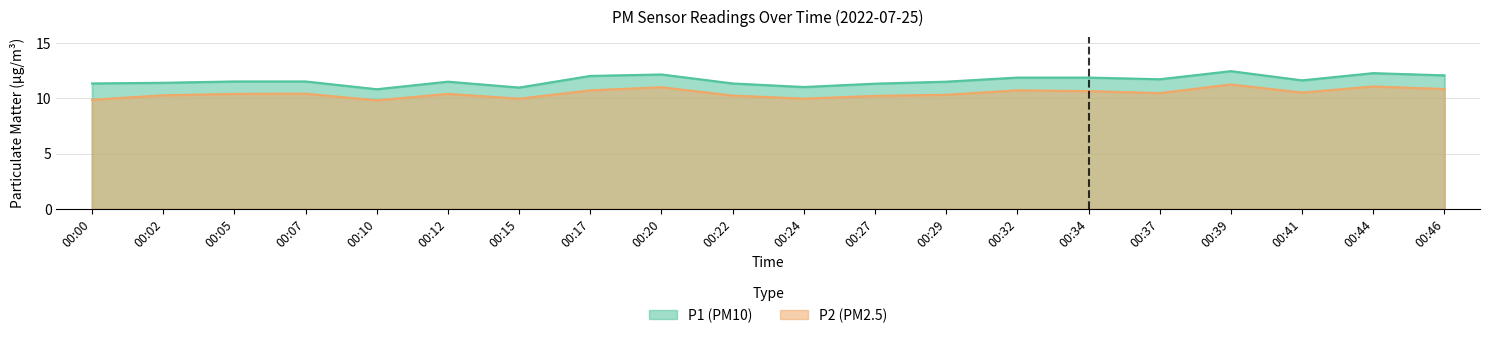

List the labels in order of P1 value, smallest first.

00:10, 00:15, 00:24, 00:27, 00:00, 00:22, 00:02, 00:12, 00:29, 00:05, 00:07, 00:41, 00:37, 00:32, 00:34, 00:17, 00:46, 00:20, 00:44, 00:39